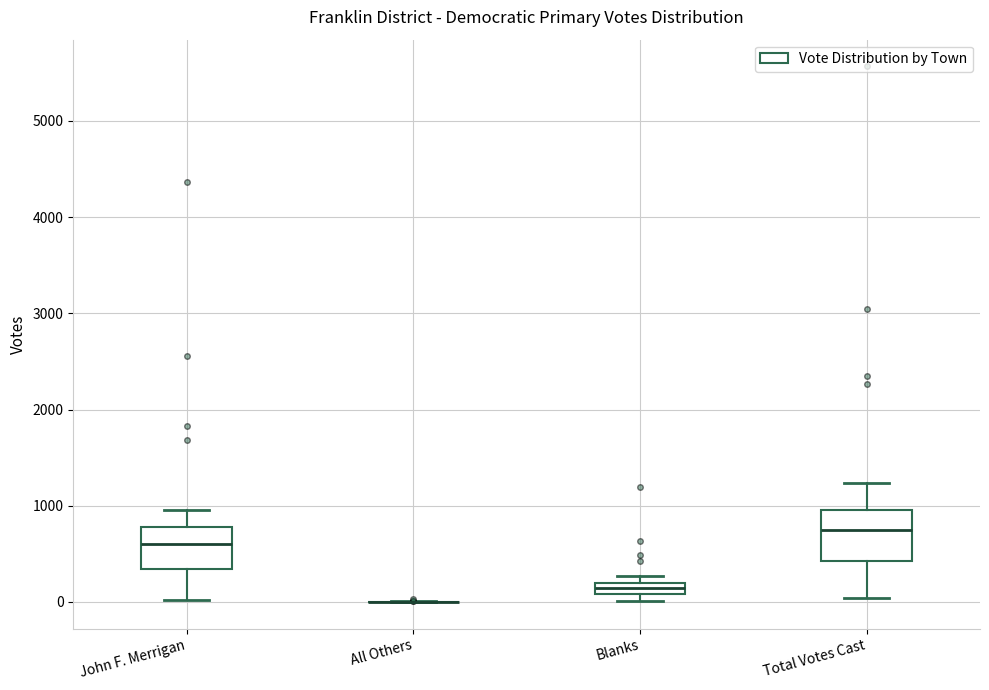

Where does the upper whisker of the box for John F. Merrigan end on the y-axis? The values are not printed on the chart, so give them approximately, as read against the axis.

1000